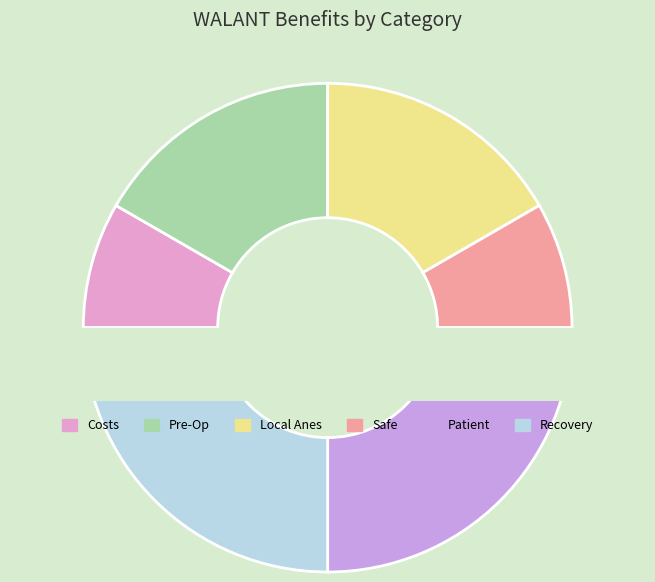

Count the number of slices in the pie.

6